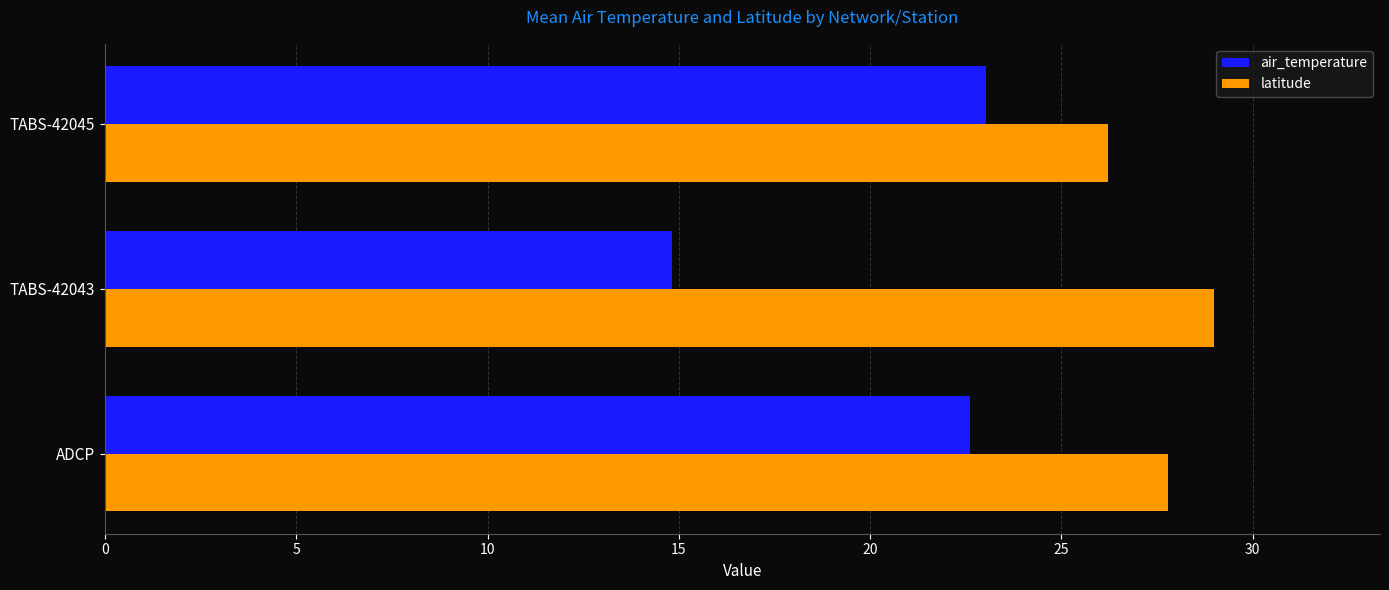

What are all the series names shown in the legend?

air_temperature, latitude